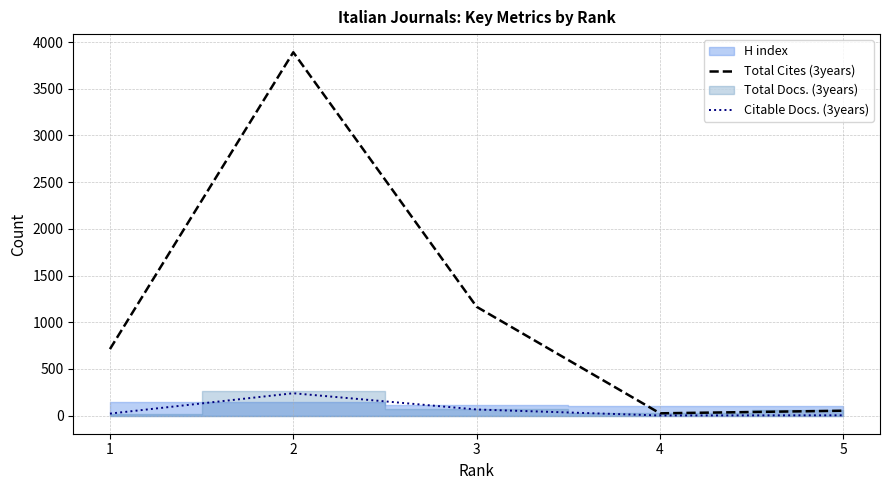

How many interior local valleys does the Total Cites (3years) series have?

1